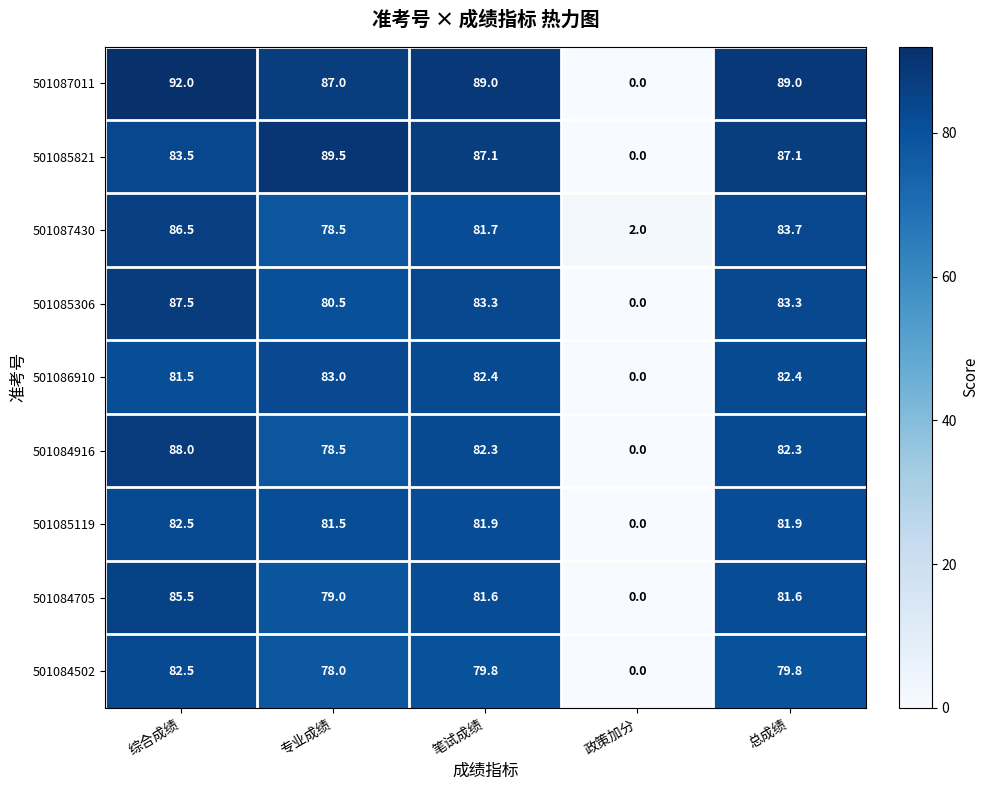

True or false: 501085821 has a value of 0.0 at 政策加分.

True